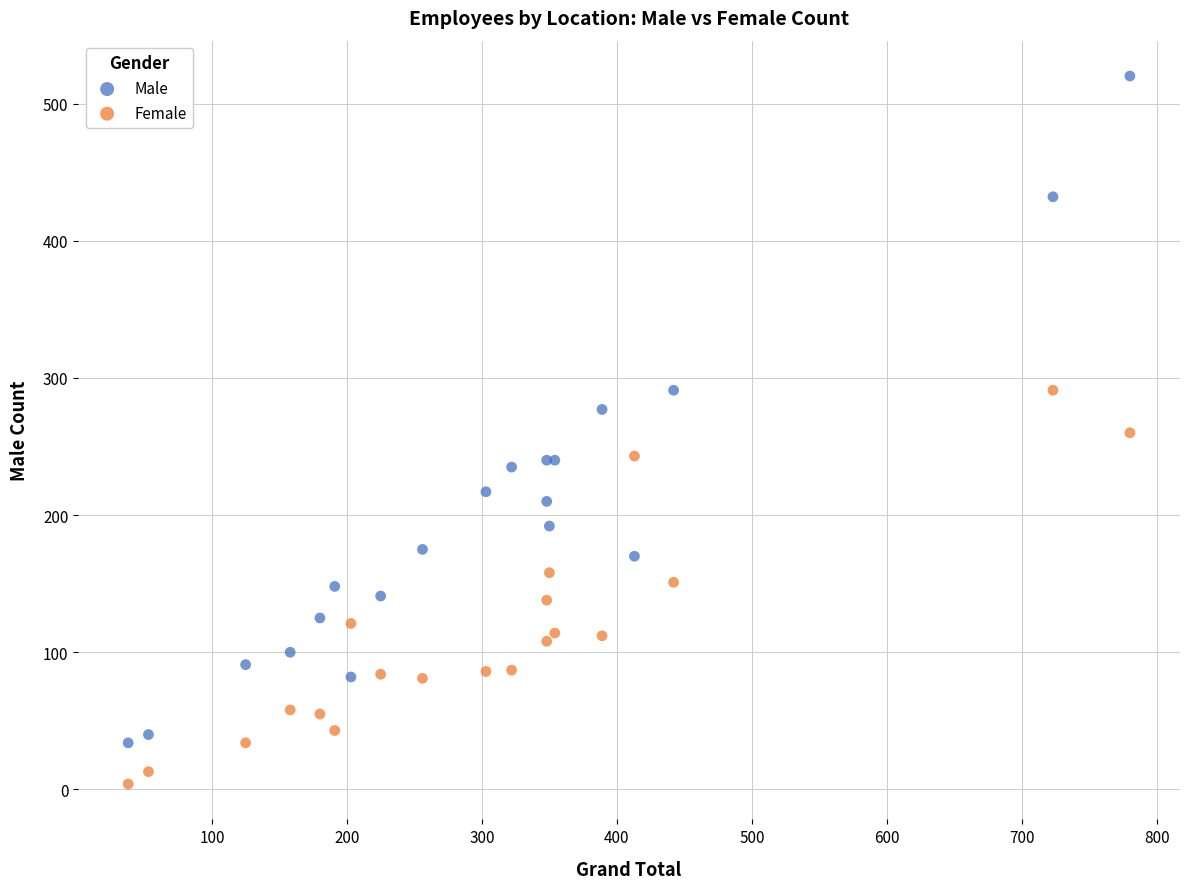

Which series reaches the minimum Y coordinate?

Female